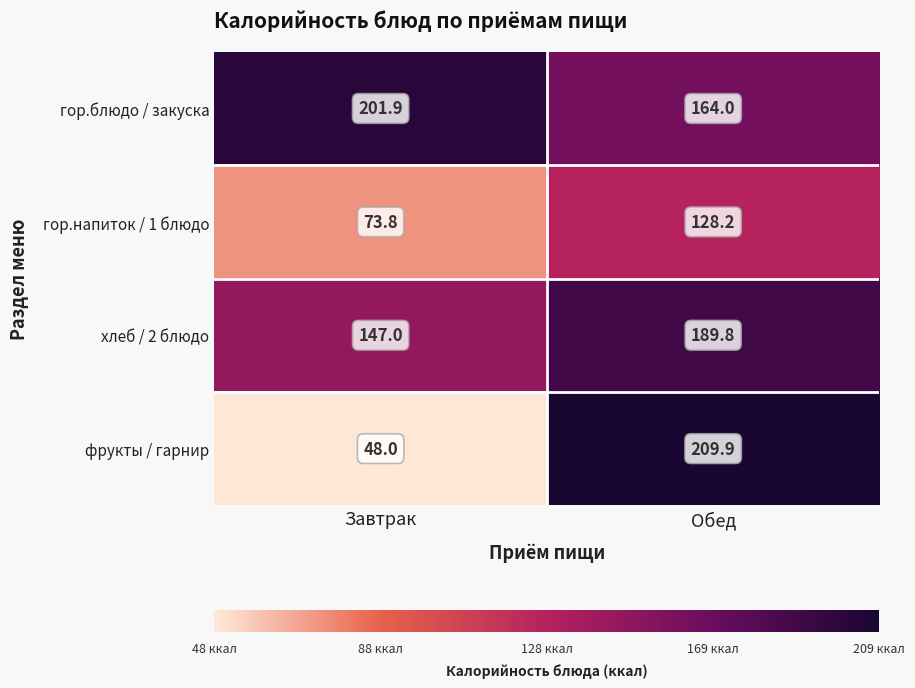

What is the difference between the maximum and minimum values in the гор.блюдо / закуска series?

37.9